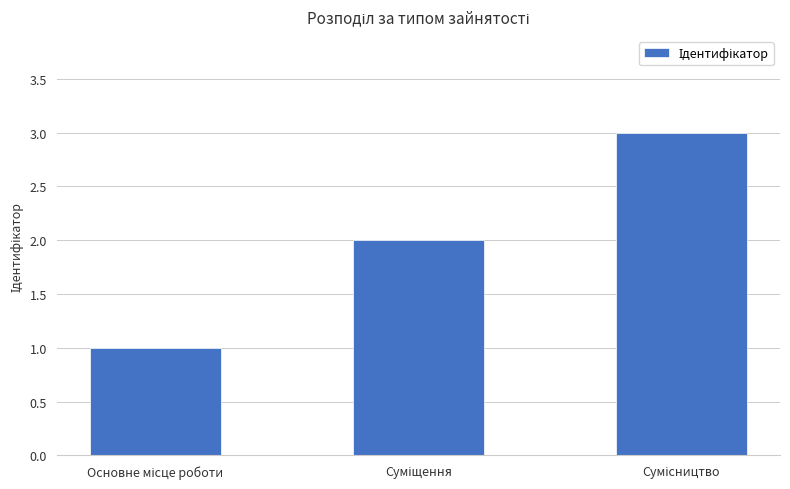

What is the maximum value shown in the chart?

3